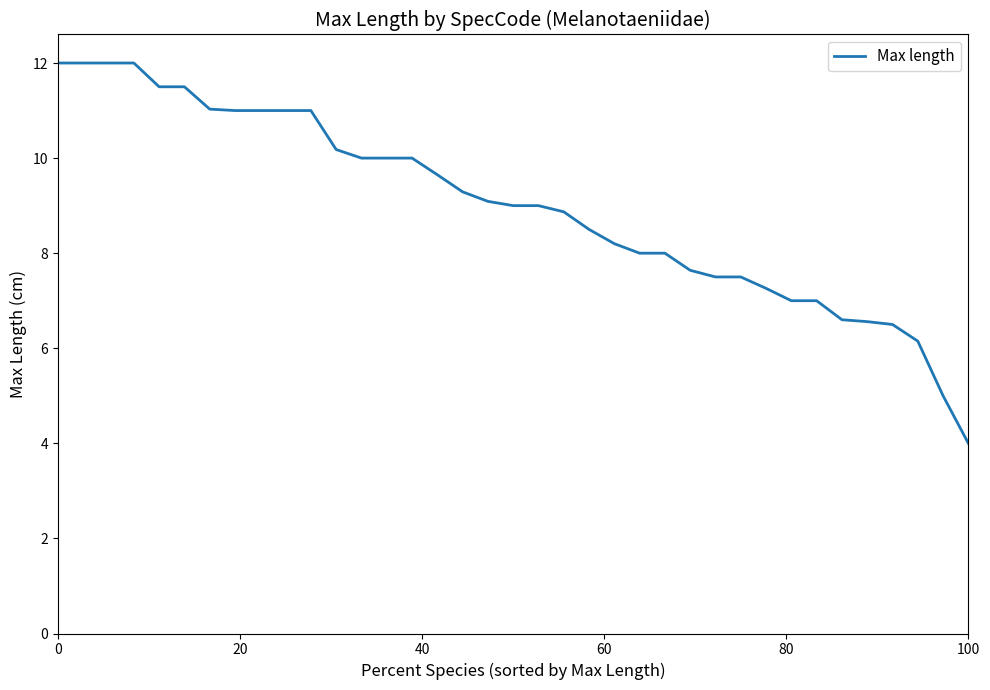

Does the chart have visible grid lines?

No